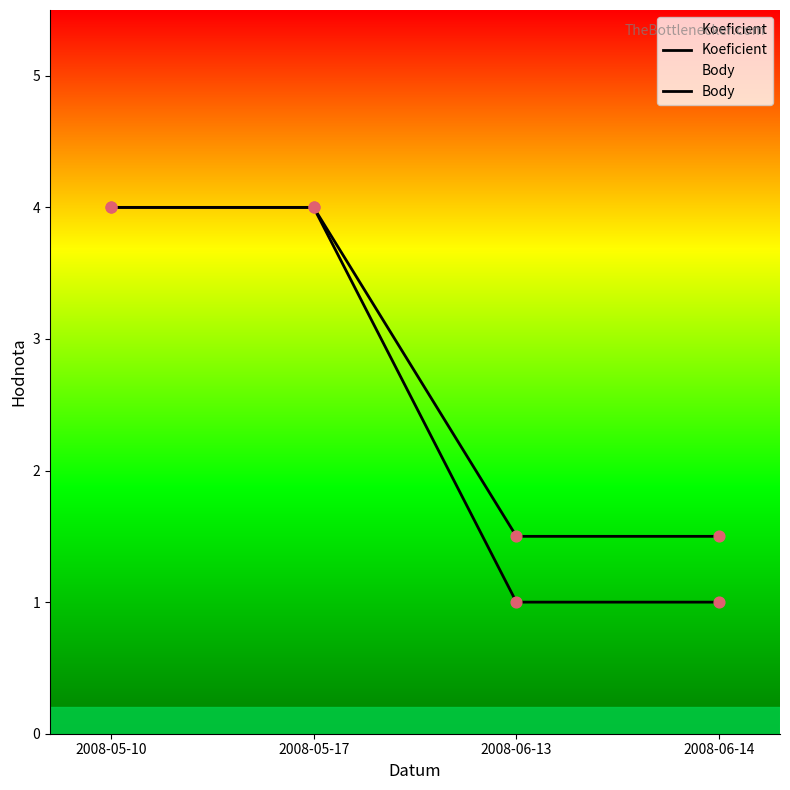

At which category is the sum across all series the highest?

2008-05-10